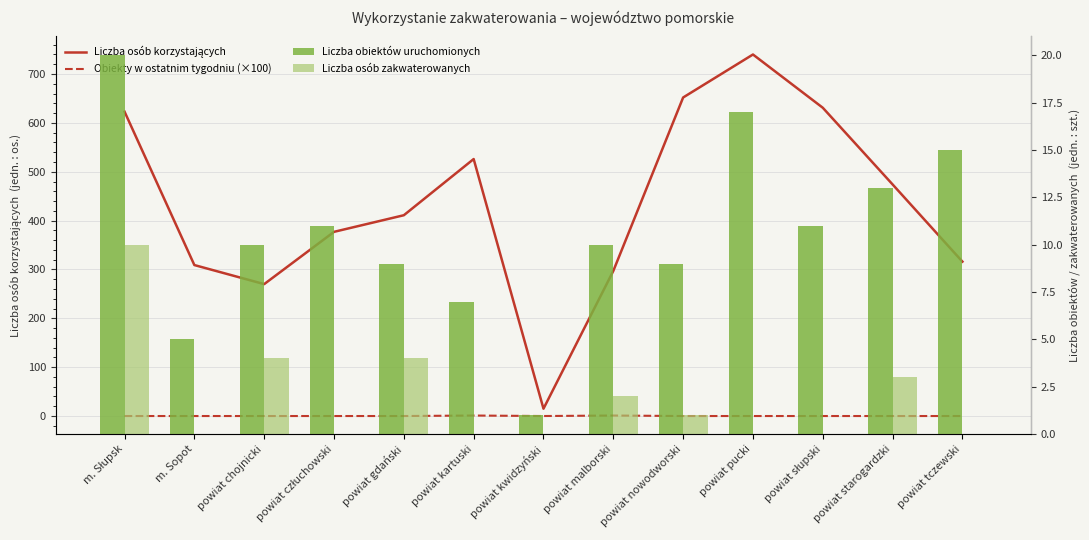

What is the average value of the Liczba osób zakwaterowanych series?

2